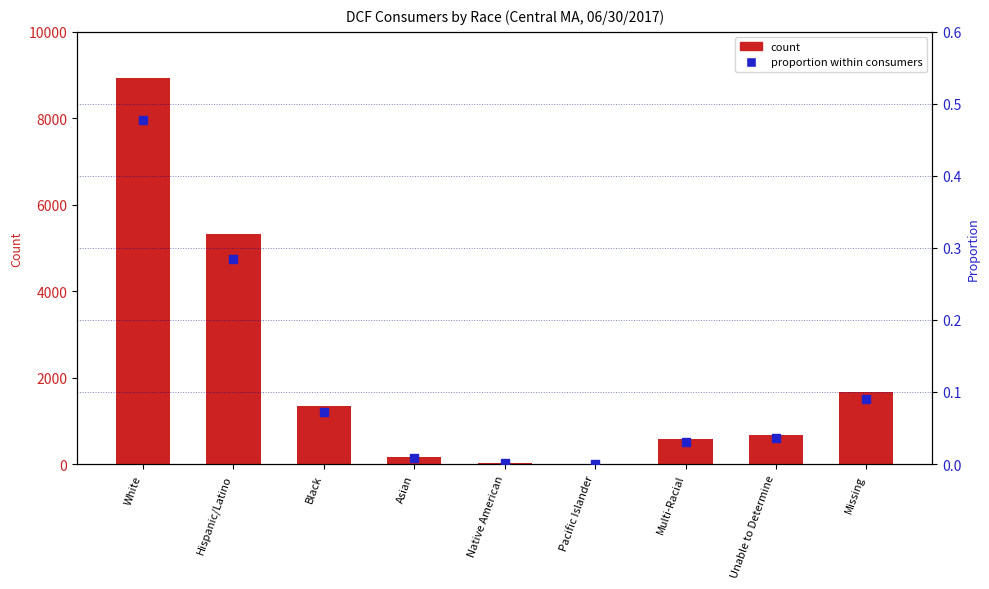

What are all the series names shown in the legend?

count, proportion within consumers